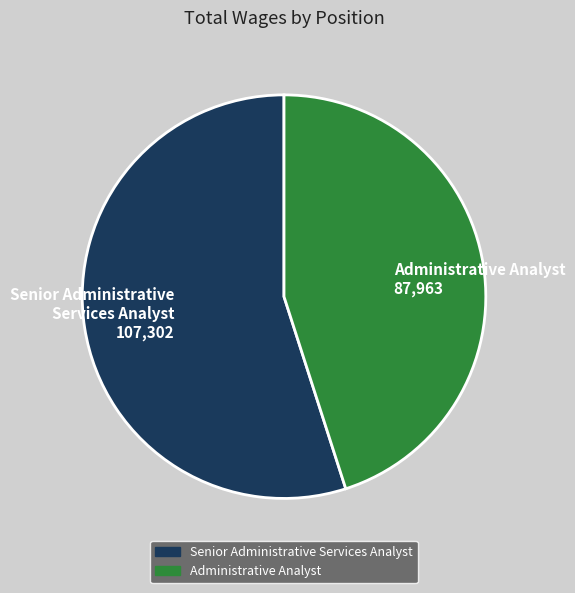

Is Administrative Analyst 87,963 the majority of the pie?

No